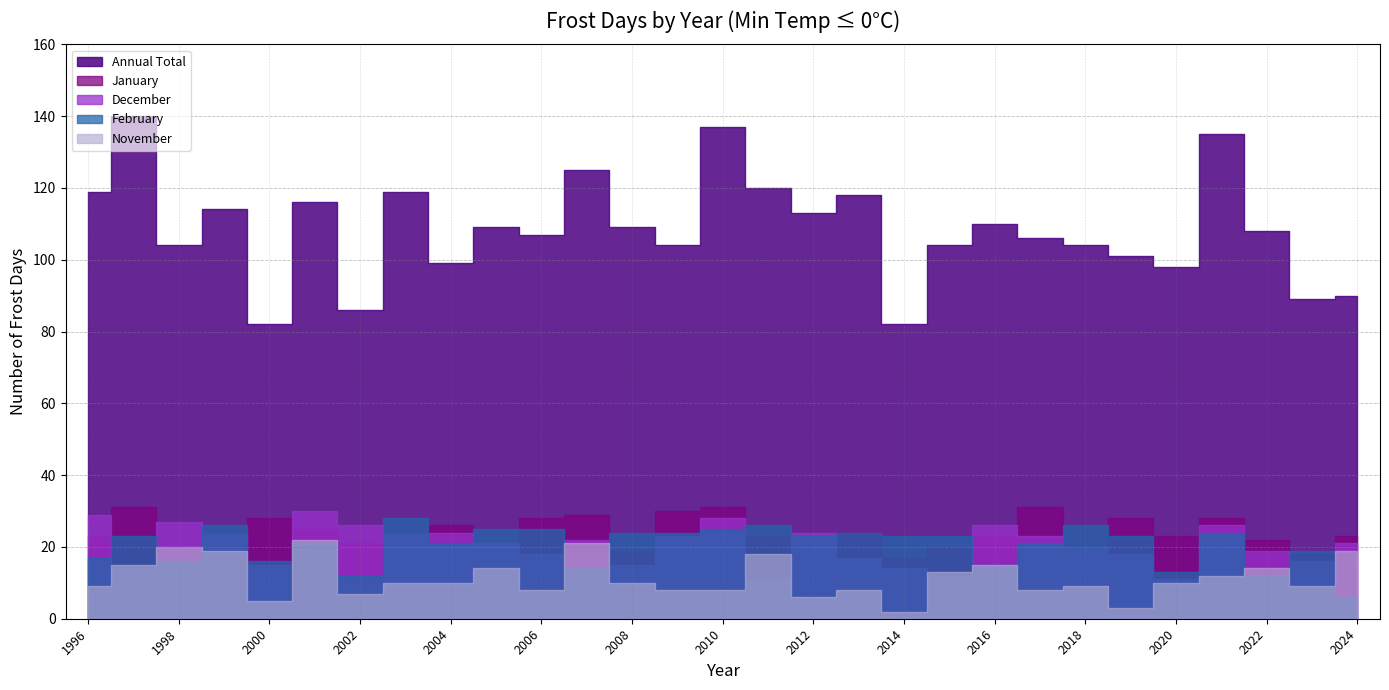

What is the difference between the second highest and second lowest values in the December series?

18